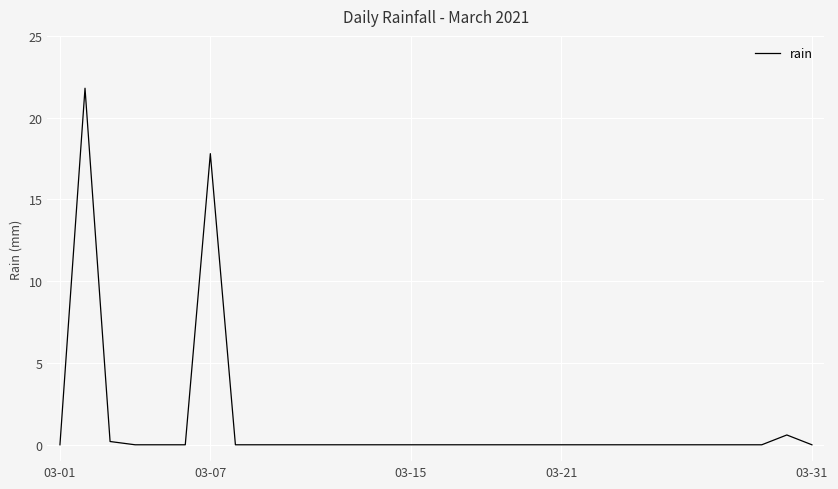

What is the difference between the maximum and minimum values?

21.8